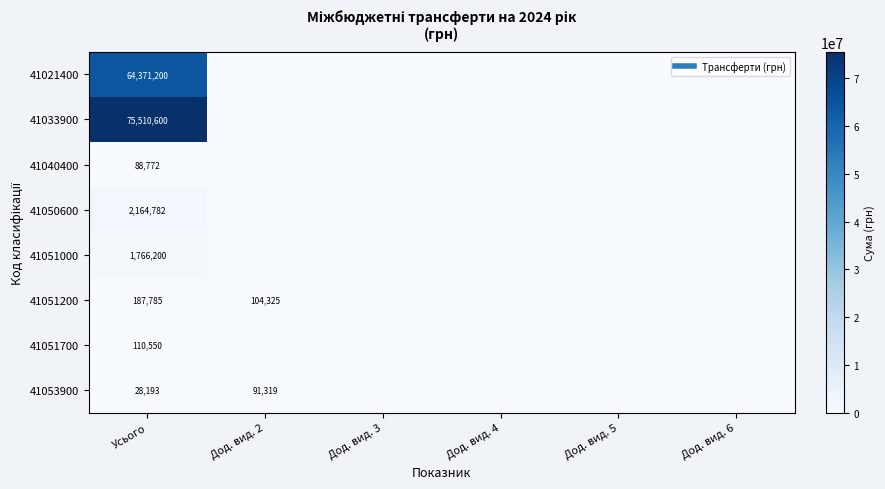

The value of 41033900 at Дод. вид. 3 is 37067864. True or false?

False